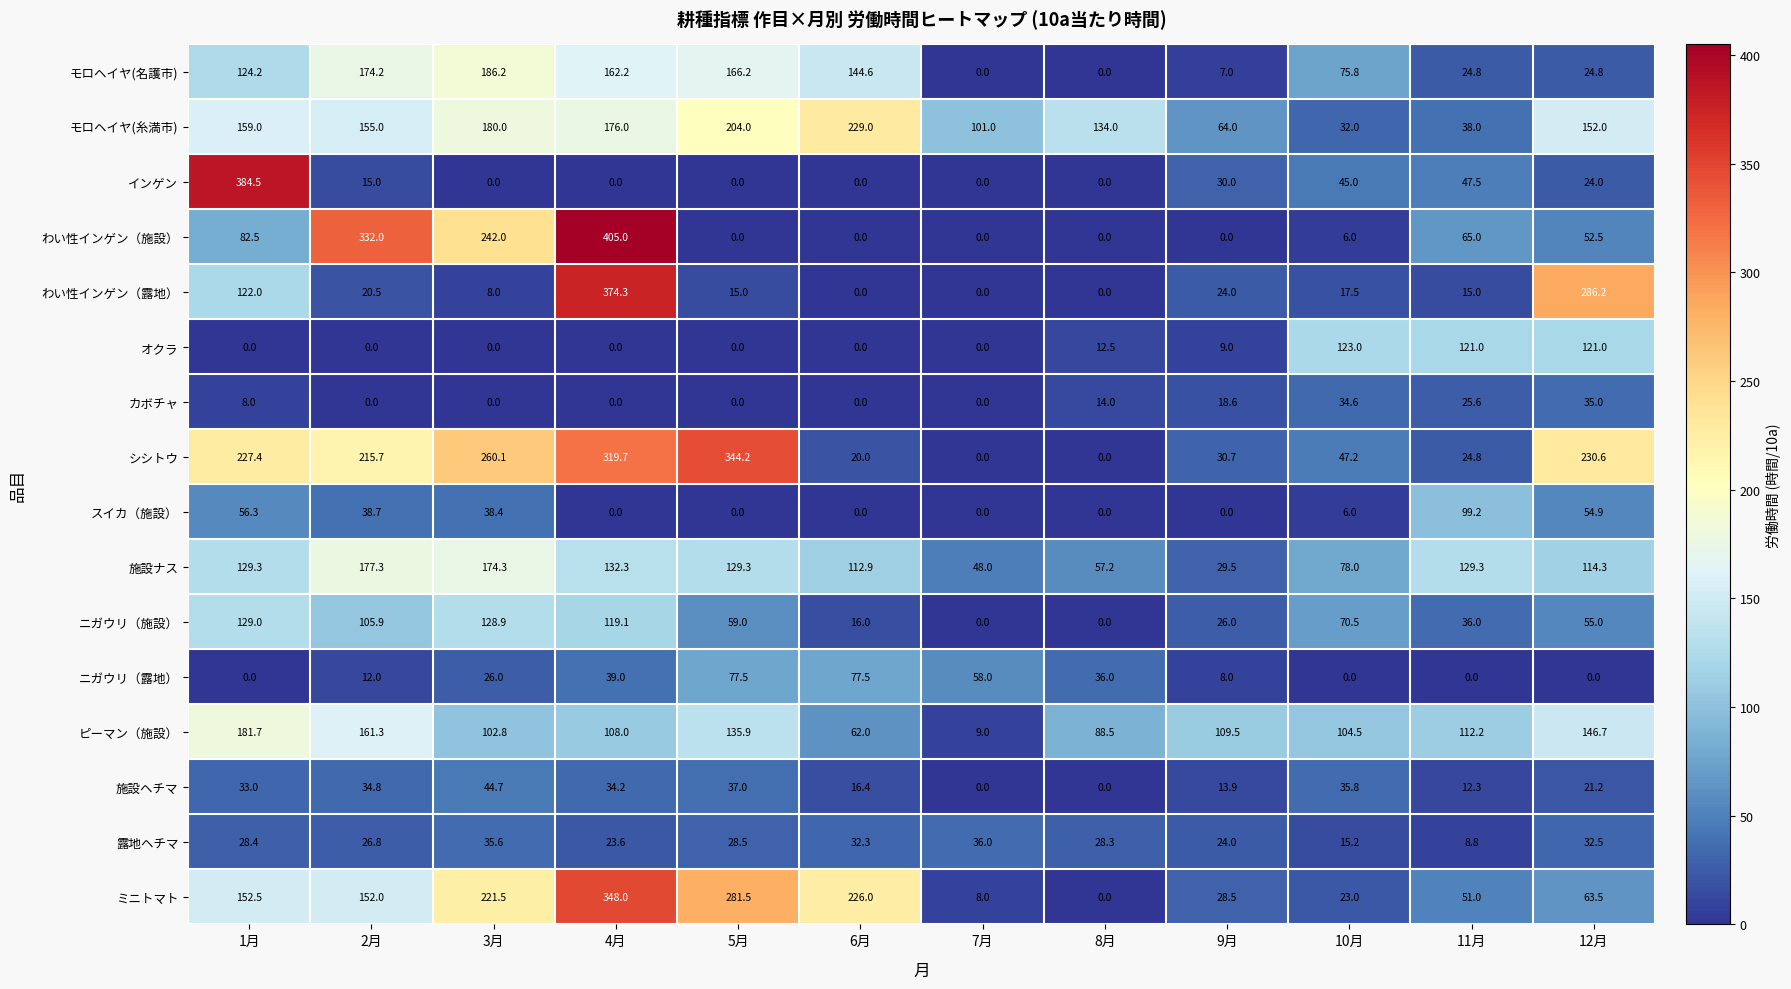

Which series has the widest spread of values?

わい性インゲン（施設）